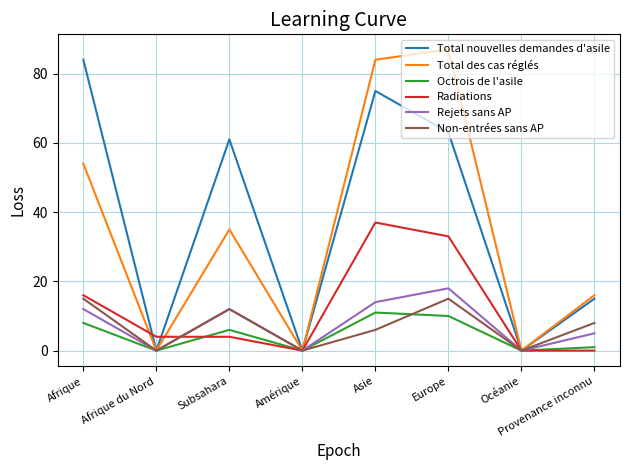

What are all the series names shown in the legend?

Total nouvelles demandes d'asile, Total des cas réglés, Octrois de l'asile, Radiations, Rejets sans AP, Non-entrées sans AP